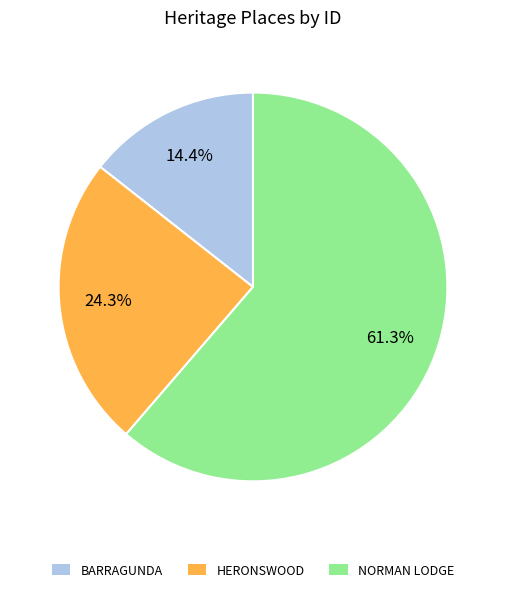

Count the number of slices in the pie.

3